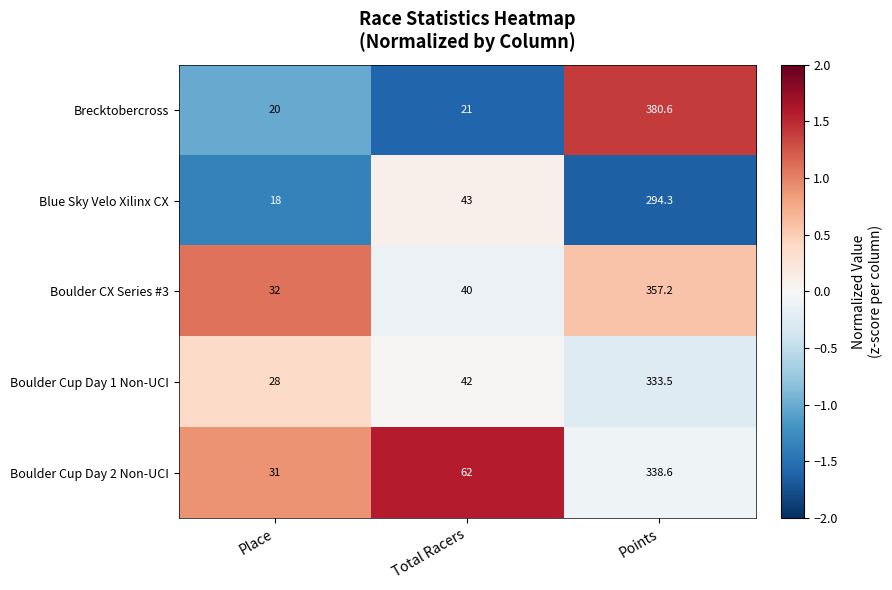

The Blue Sky Velo Xilinx CX series shows 9.4 at Place. True or false?

False